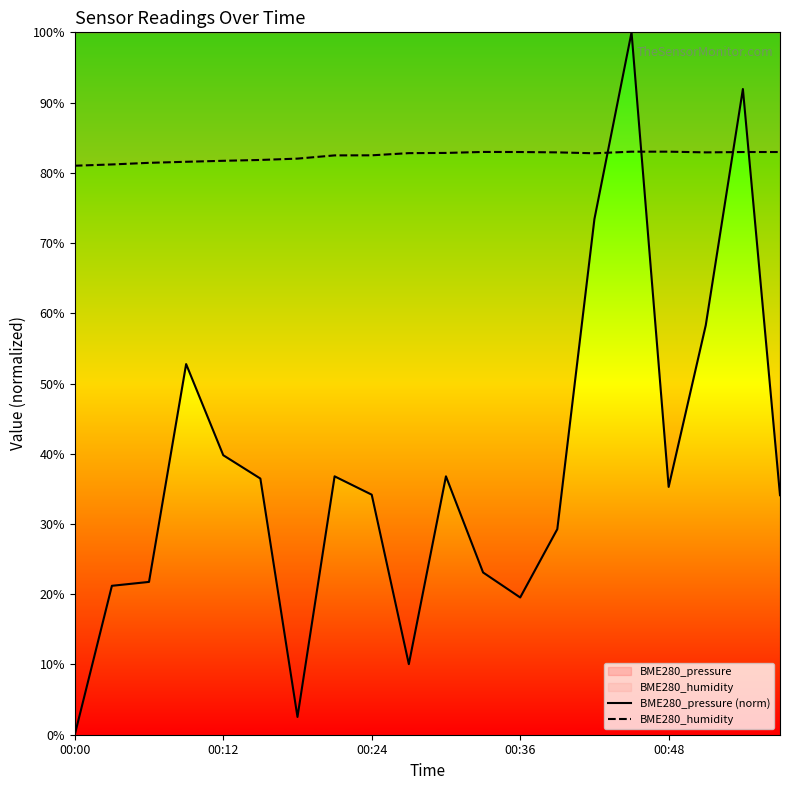

What is the total value across all series at 00:24?

116.7